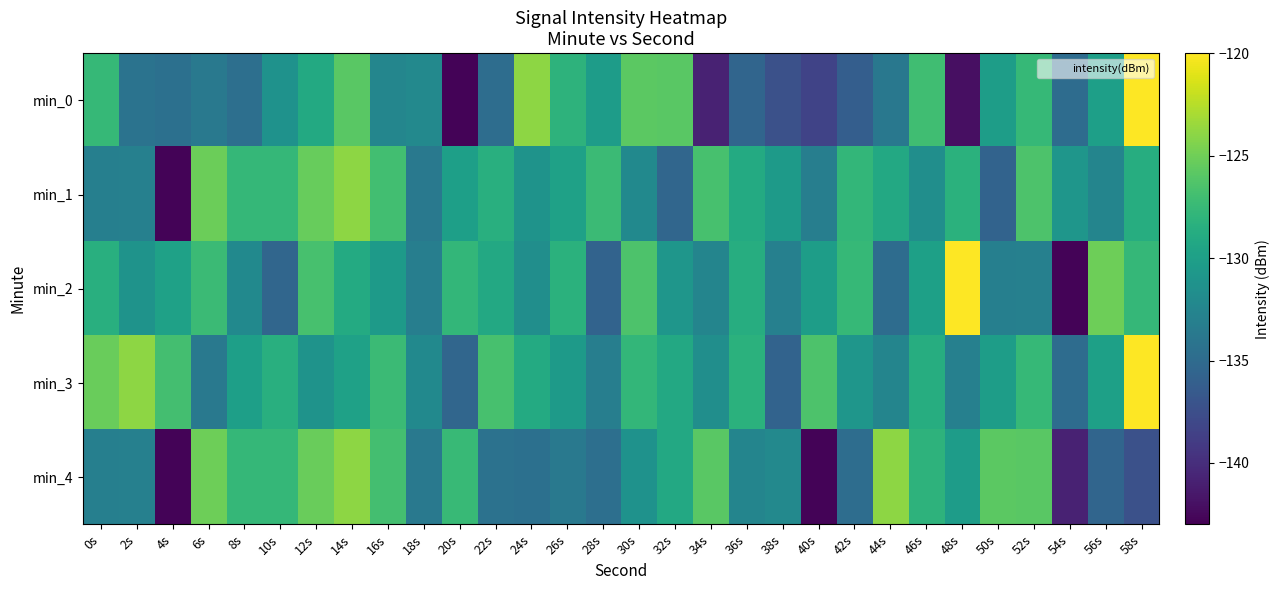

Which series has the widest spread of values?

min_2